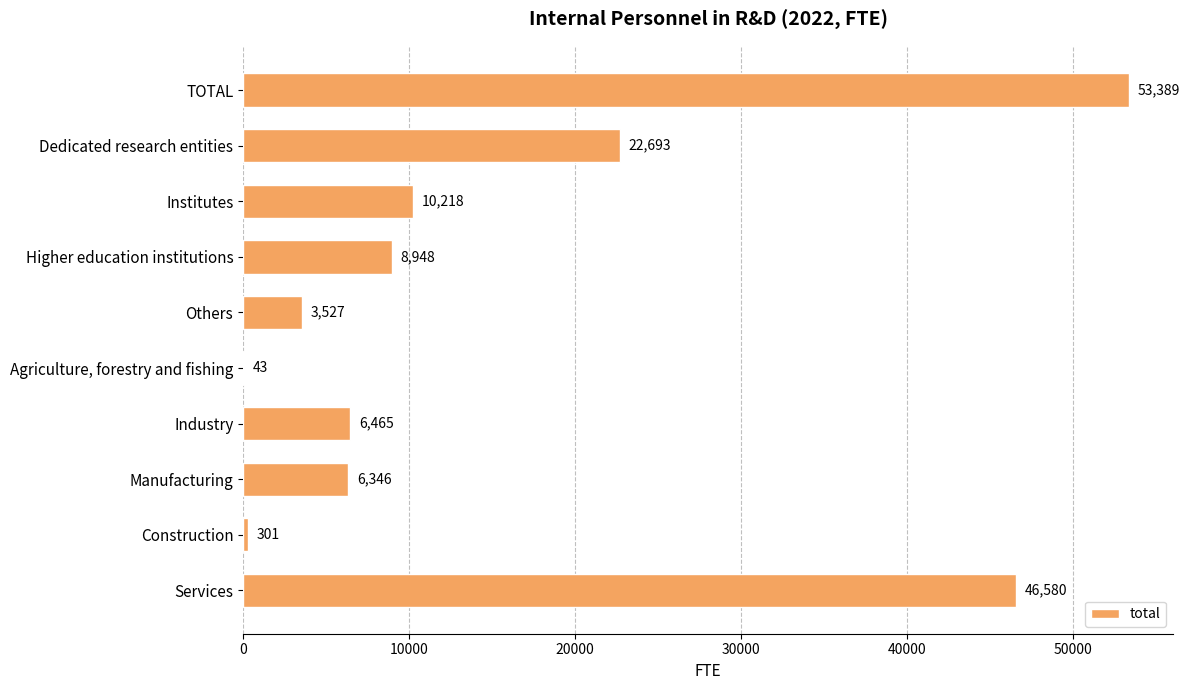

What is the change in value from Dedicated research entities to Institutes?

-12475